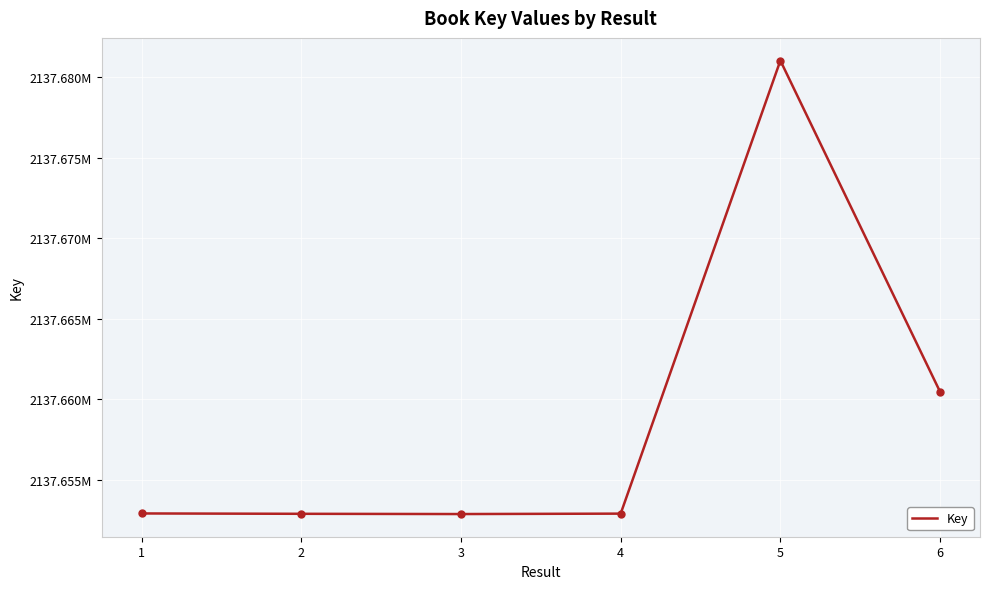

Between 6 and 5, which is larger?

5